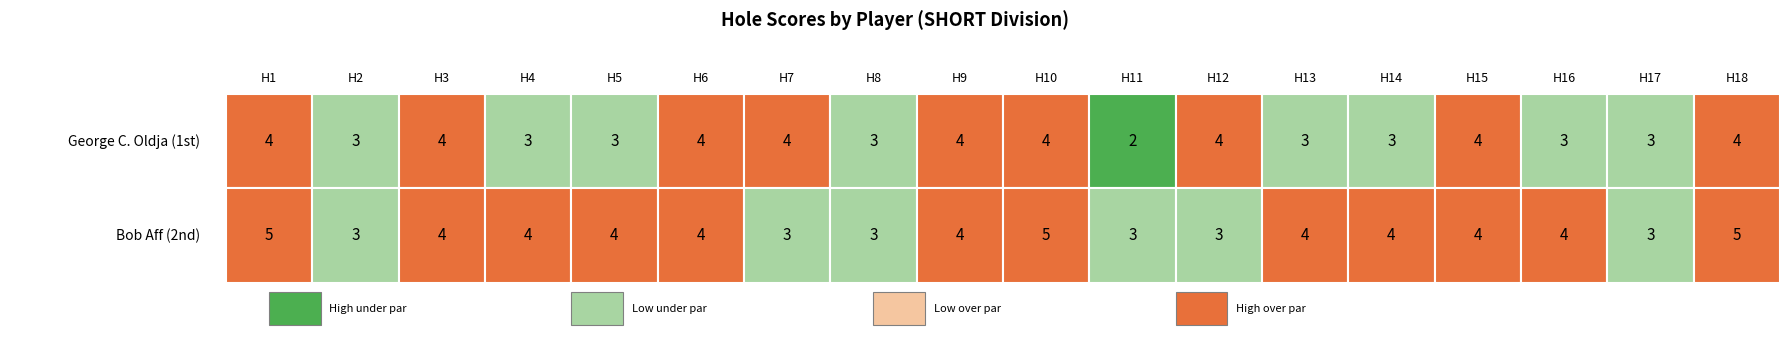

True or false: hole_16 has a value of 3 at 0.

True